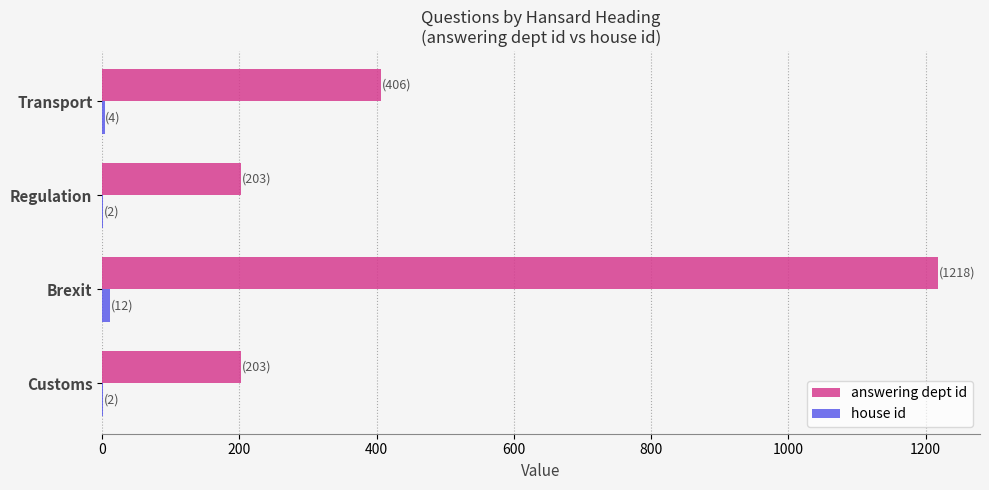

Which series has the largest total across all categories?

answering dept id